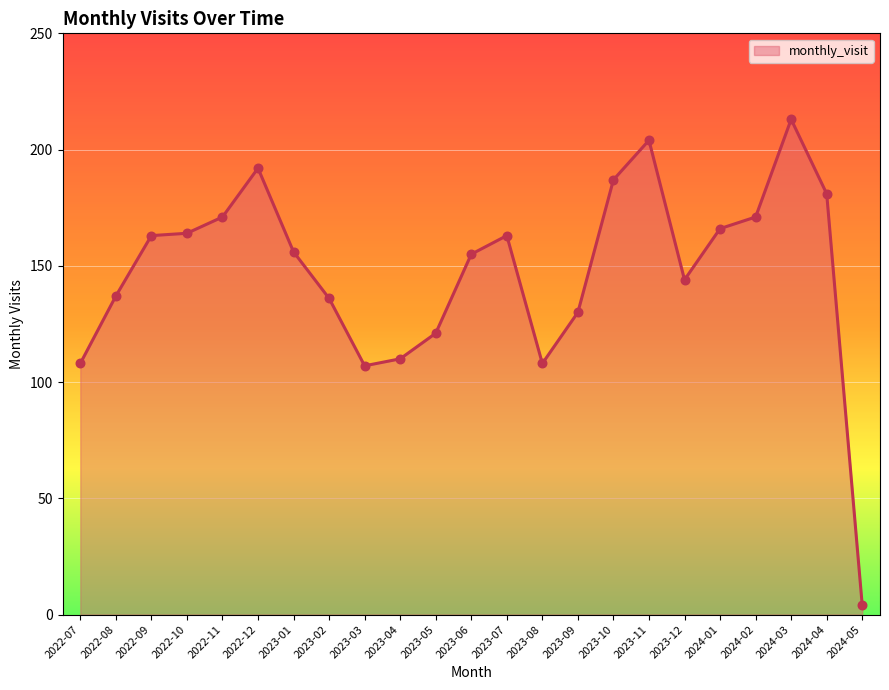

What is the change in value from 2022-07 to 2023-05?

+13